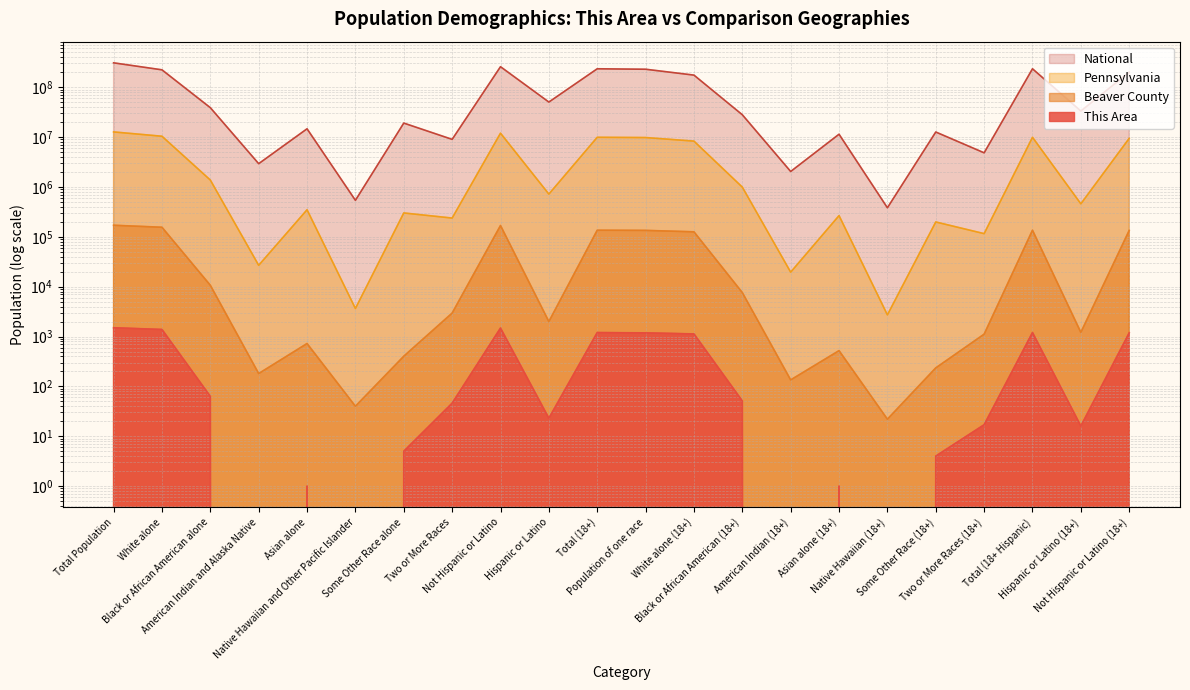

How many positive values does the This Area series have?

18